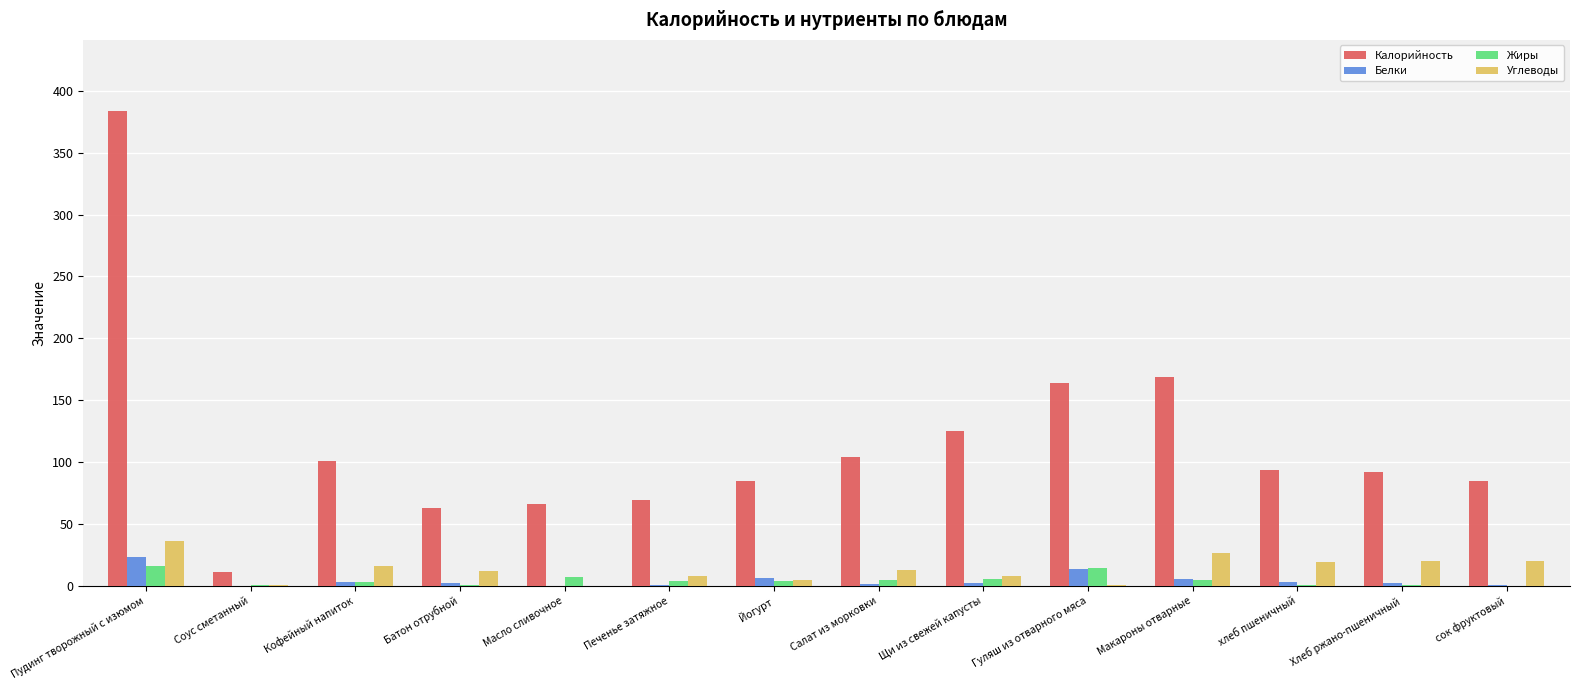

The value of Жиры at Йогурт is 4.0. True or false?

True